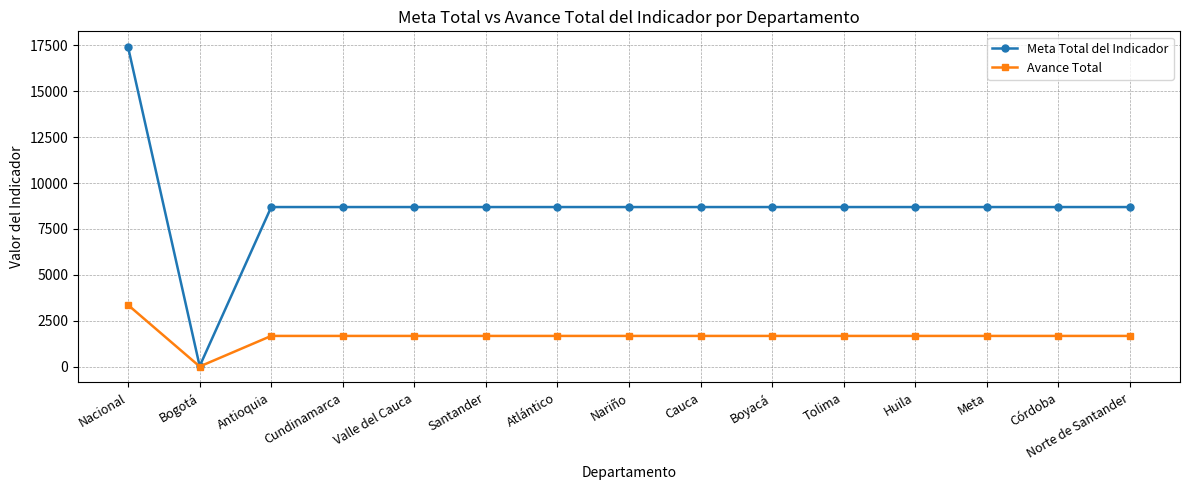

What is the approximate value of Meta Total del Indicador at Valle del Cauca?

8692